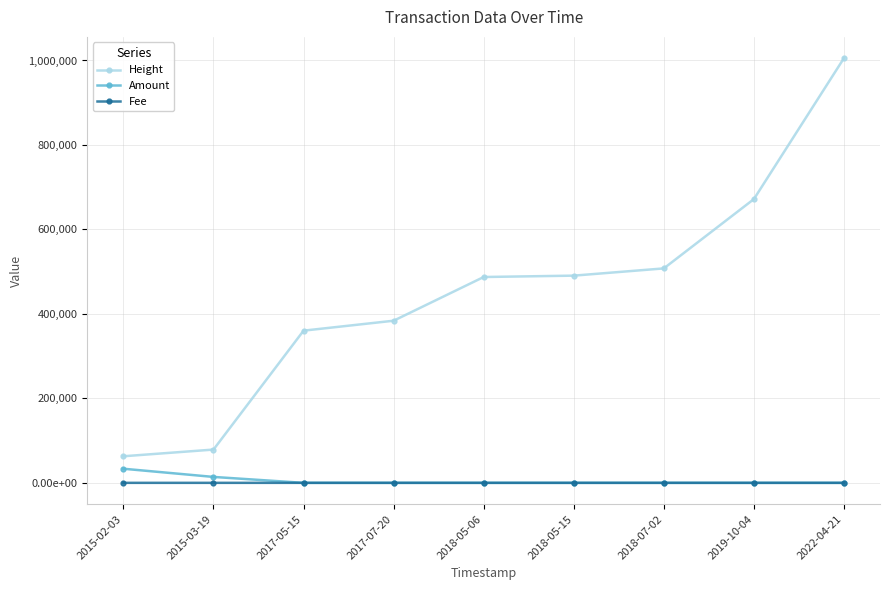

What is the spread (max minus min) of values at 2019-10-04?

671802.0